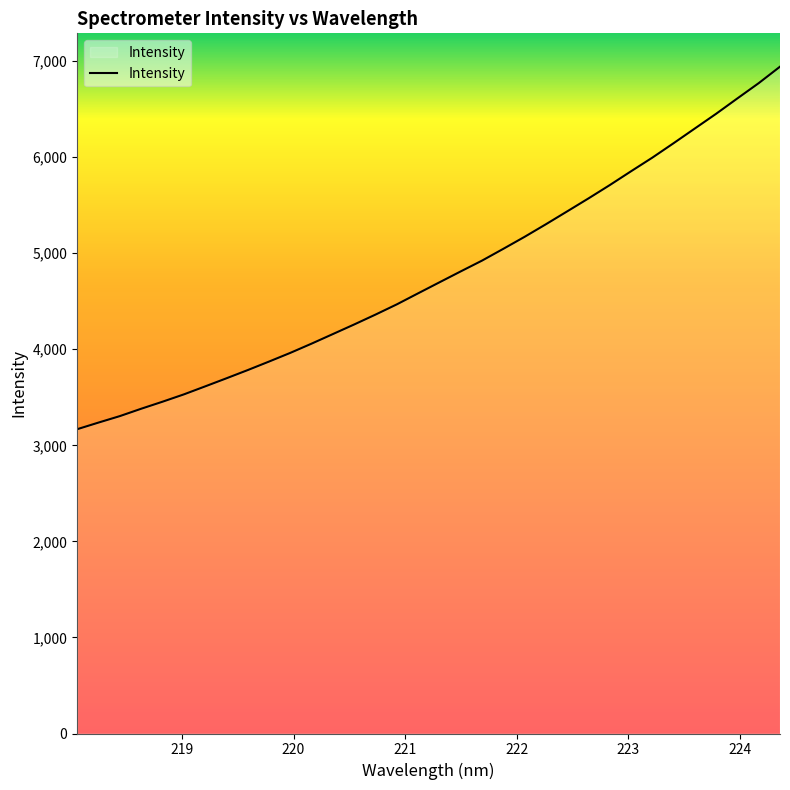

What is the greatest value displayed?

6942.1